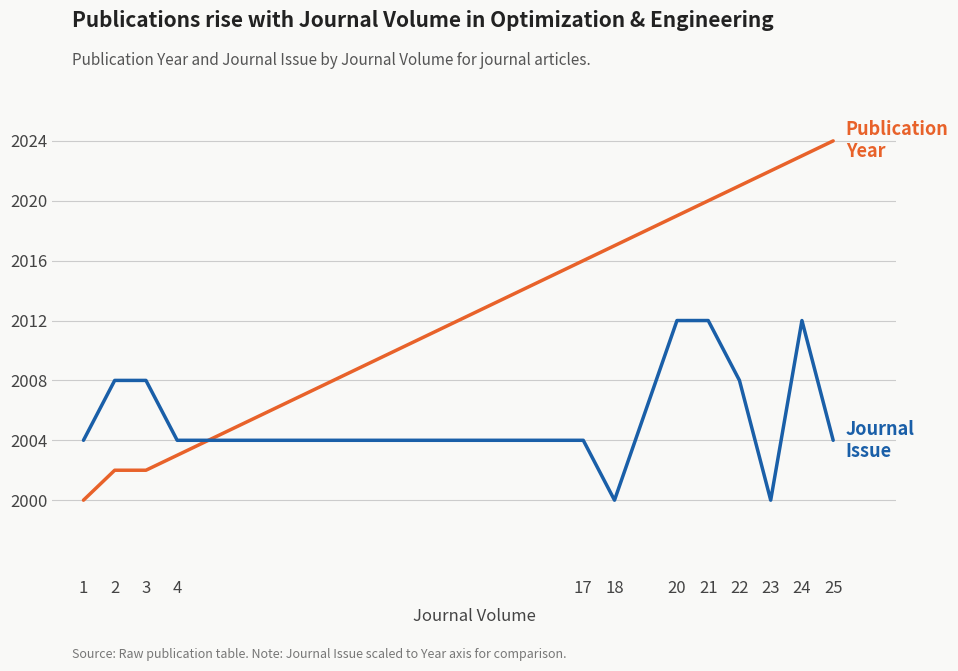

At which category is the sum across all series the highest?

24